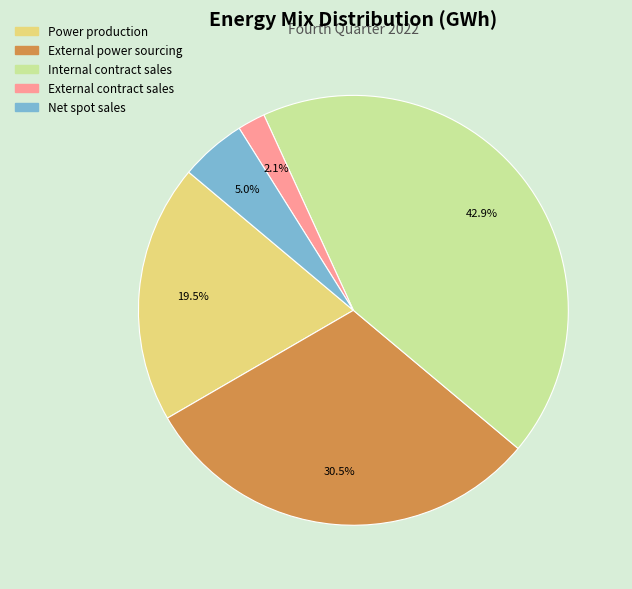

Does any single category account for the majority?

No